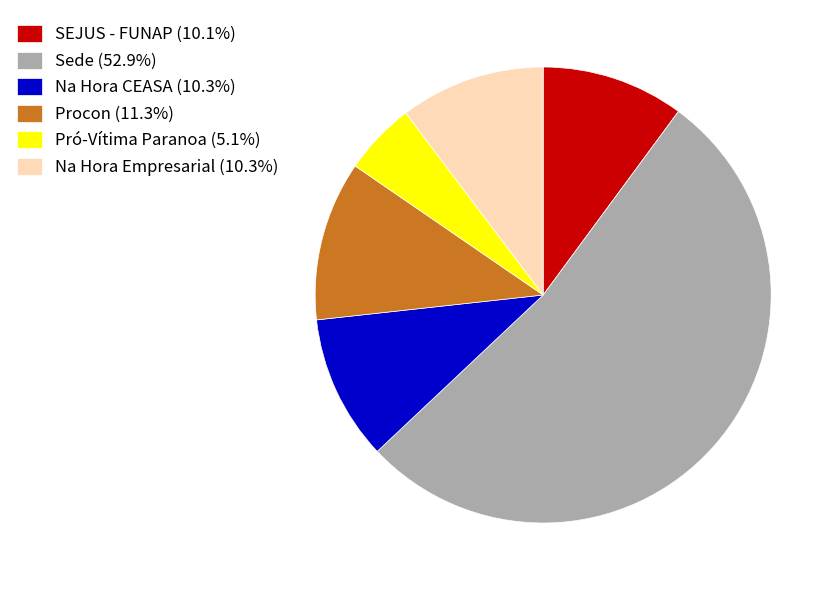

Which category has the smallest portion of the pie?

Pró-Vítima Paranoa